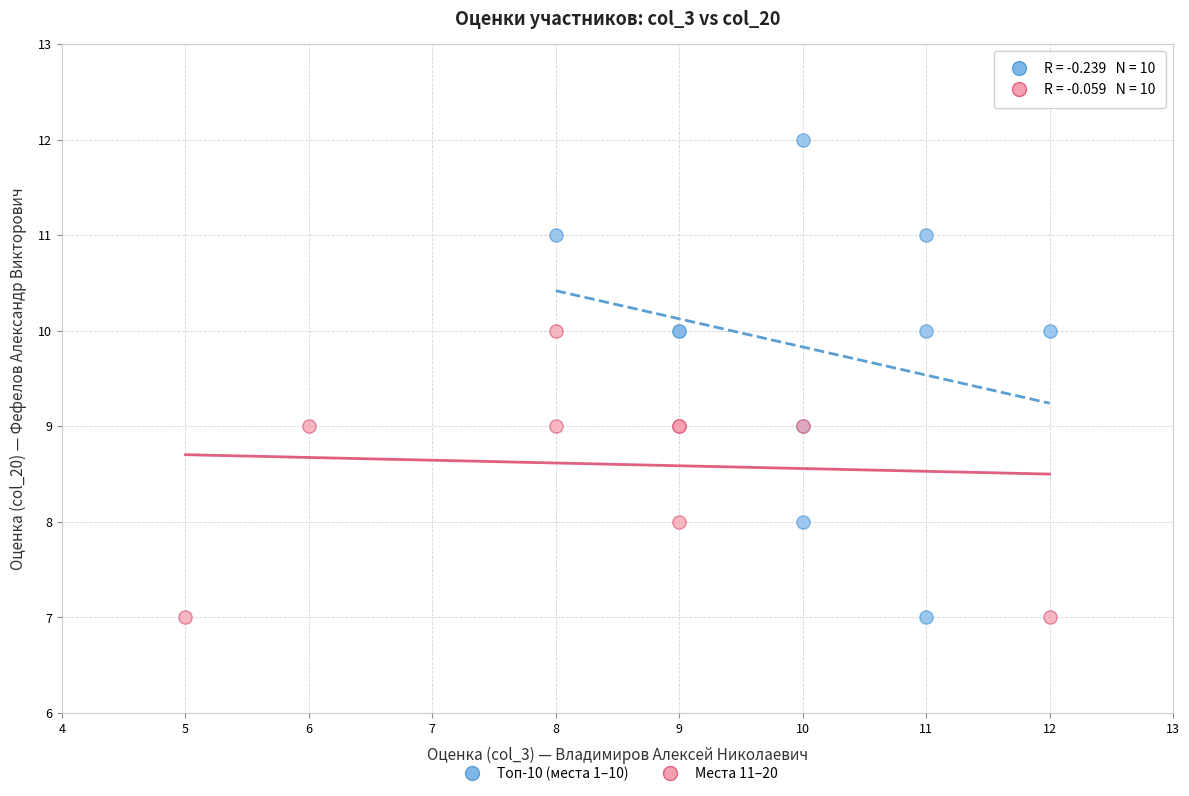

Which series has the widest spread of Y values?

Топ-10 (места 1–10)